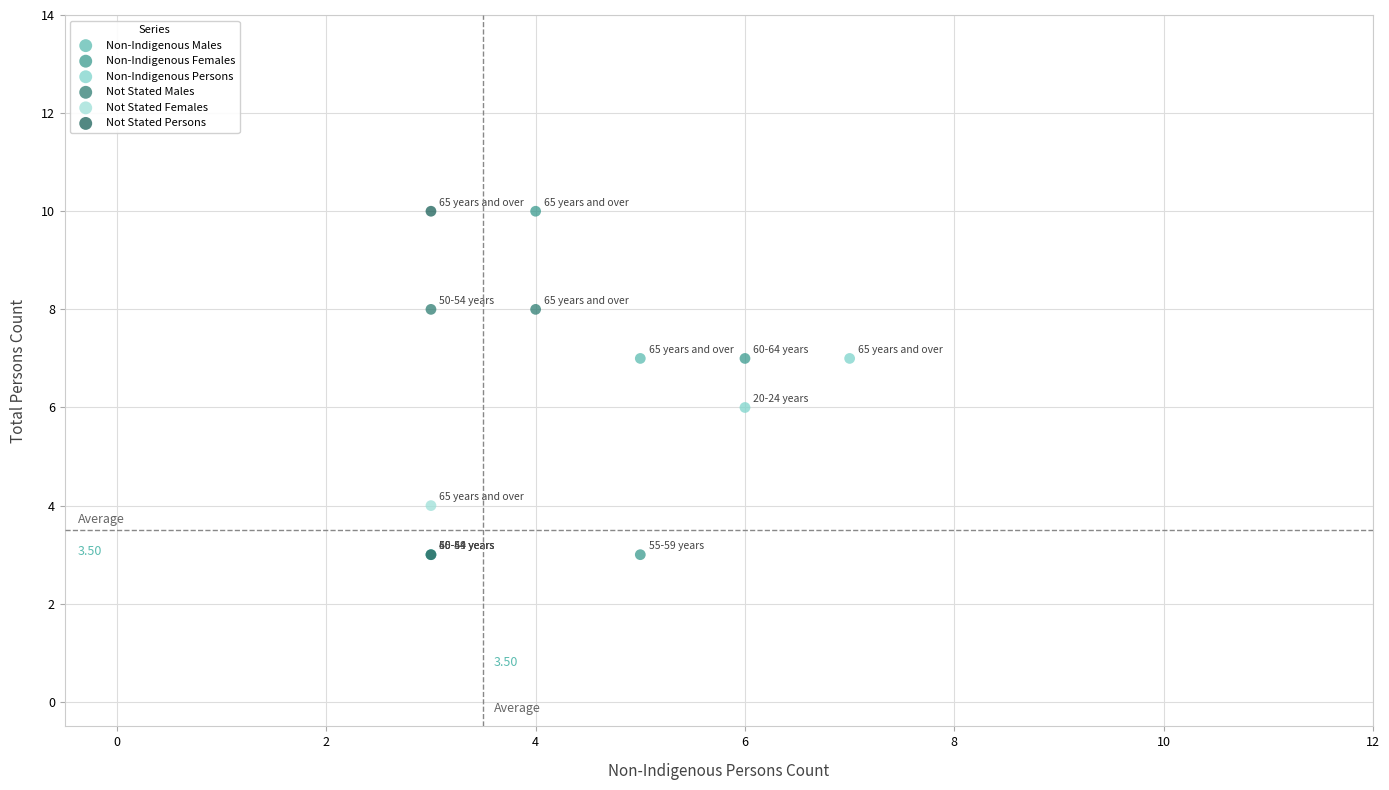

What are all the series names shown in the legend?

Non-Indigenous Males, Non-Indigenous Females, Non-Indigenous Persons, Not Stated Males, Not Stated Females, Not Stated Persons